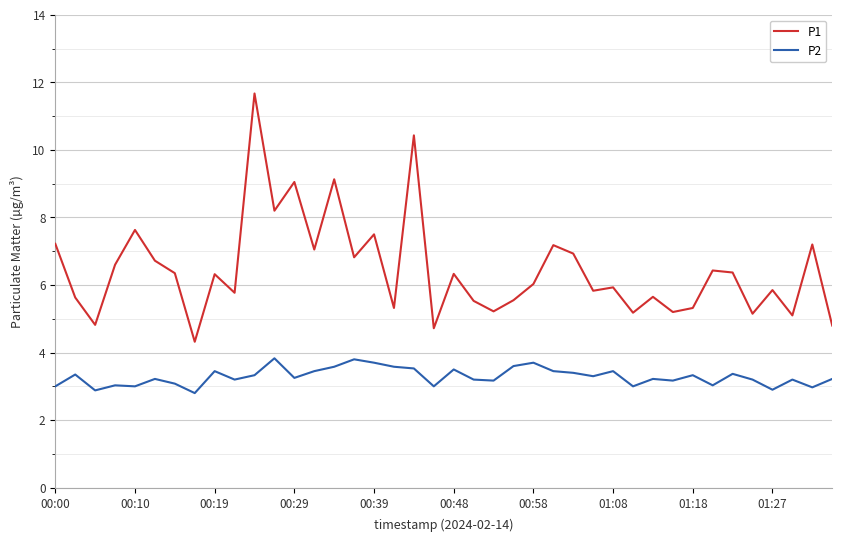

What is the difference between the maximum and minimum values in the P2 series?

1.0